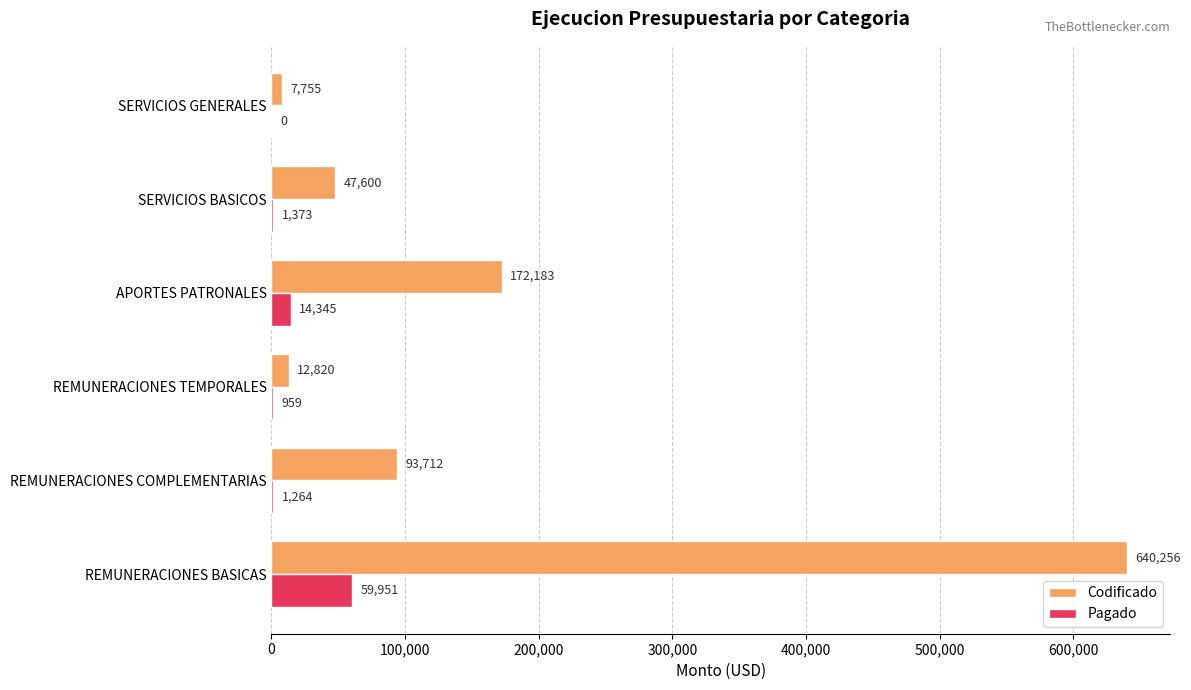

Is the value of Codificado at REMUNERACIONES BASICAS greater than the value of Pagado at REMUNERACIONES BASICAS?

Yes